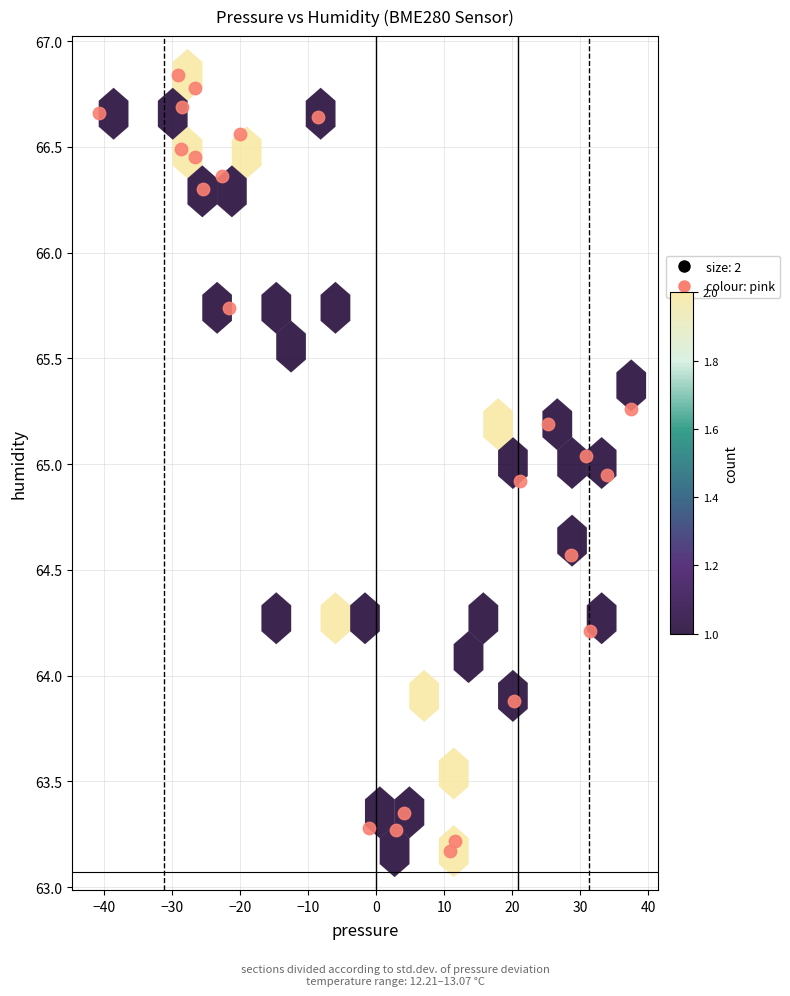

What is the range of X values (max minus min)?

78.3